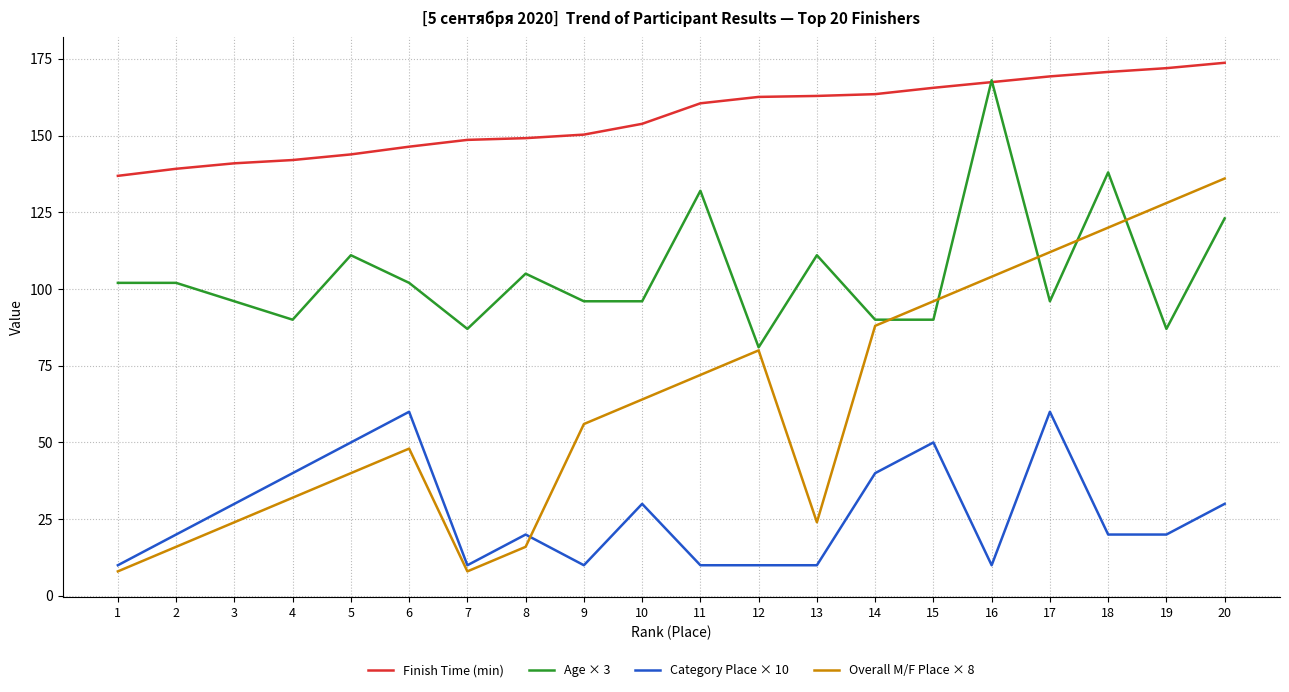

What is the difference between the Age × 3 values at 1 and 10?

6.0